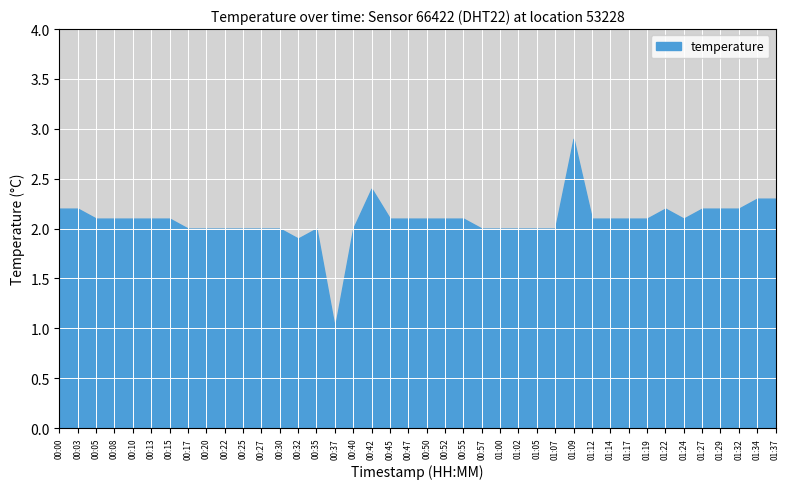

Rank the categories by value from lowest to highest.

00:37, 00:32, 00:17, 00:20, 00:22, 00:25, 00:27, 00:30, 00:35, 00:40, 00:57, 01:00, 01:02, 01:05, 01:07, 00:05, 00:08, 00:10, 00:13, 00:15, 00:45, 00:47, 00:50, 00:52, 00:55, 01:12, 01:14, 01:17, 01:19, 01:24, 00:00, 00:03, 01:22, 01:27, 01:29, 01:32, 01:34, 01:37, 00:42, 01:09